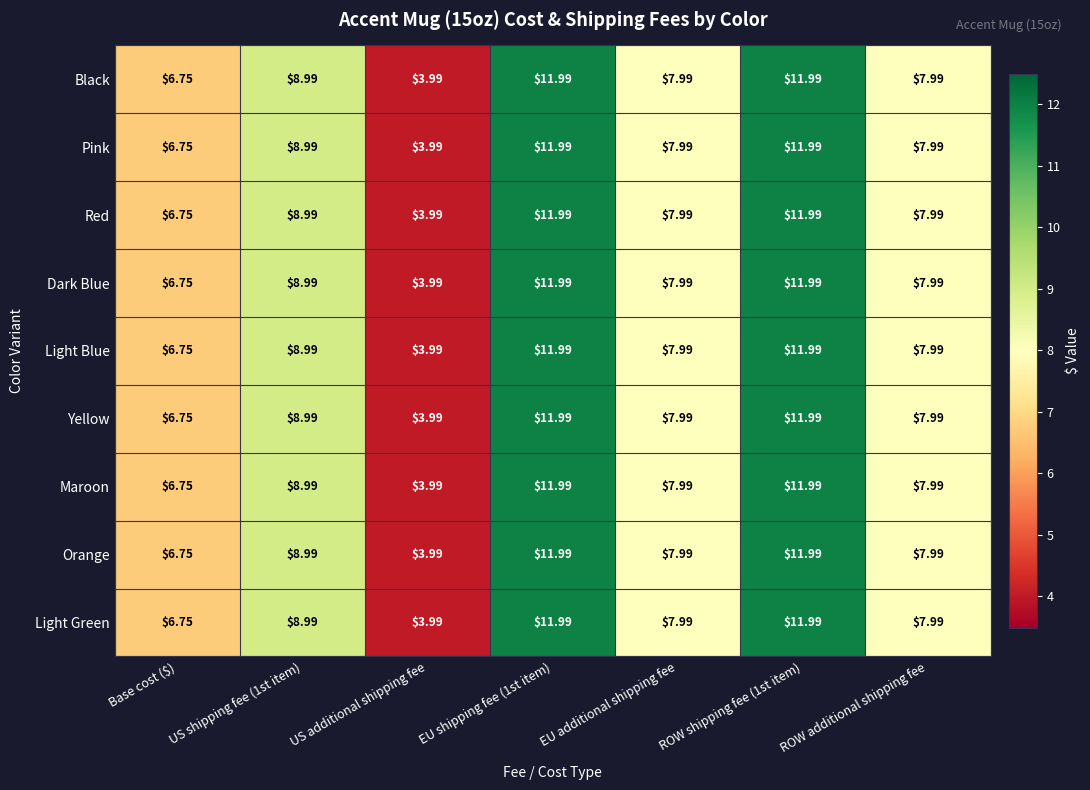

At which label is Red closest to 7?

Base cost ($)